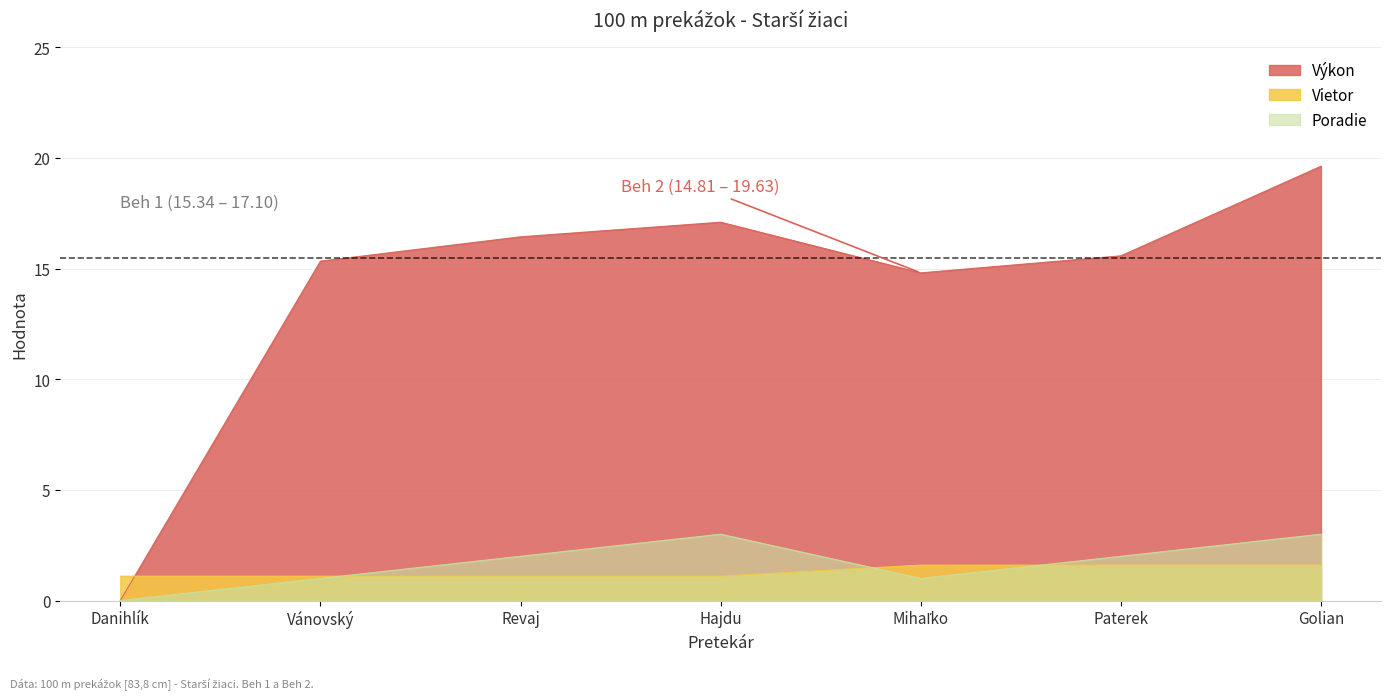

Count the number of categories in the chart.

7